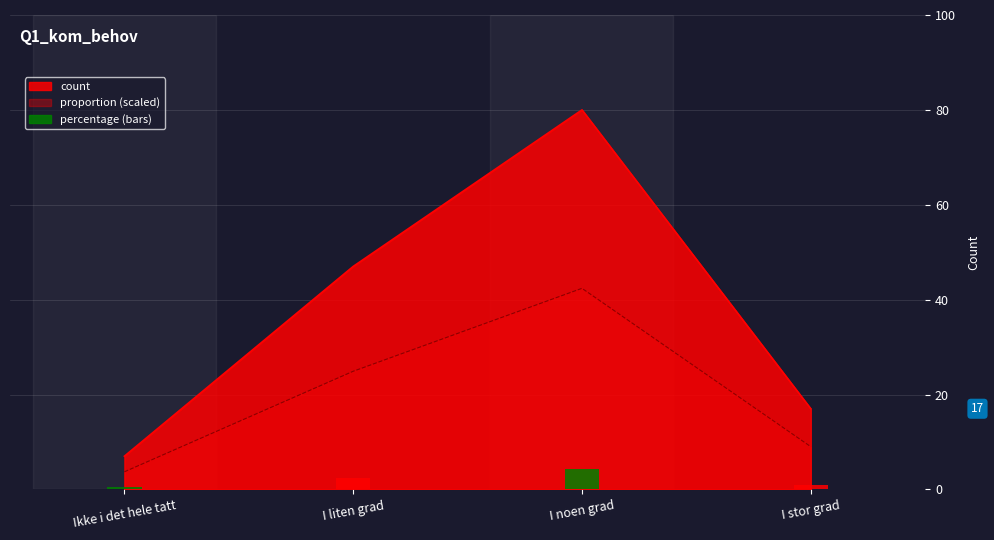

At how many categories does at least one series exceed 73?

1